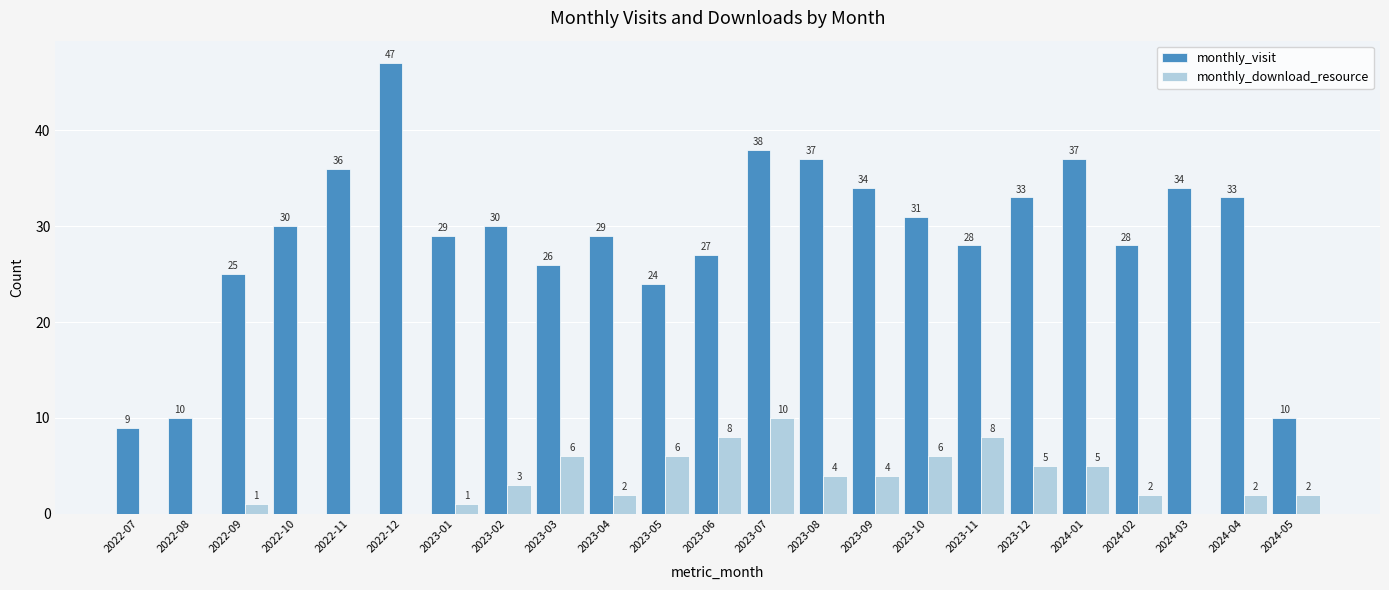

Reading right to left, transcribe all the data shown in this chart.

monthly_visit: 10	33	34	28	37	33	28	31	34	37	38	27	24	29	26	30	29	47	36	30	25	10	9
monthly_download_resource: 2	2	0	2	5	5	8	6	4	4	10	8	6	2	6	3	1	0	0	0	1	0	0